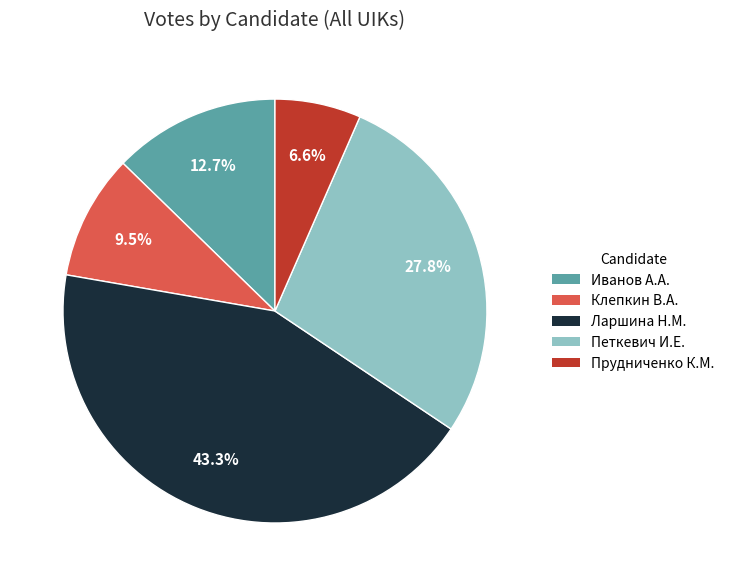

Is there a majority slice in this chart?

No